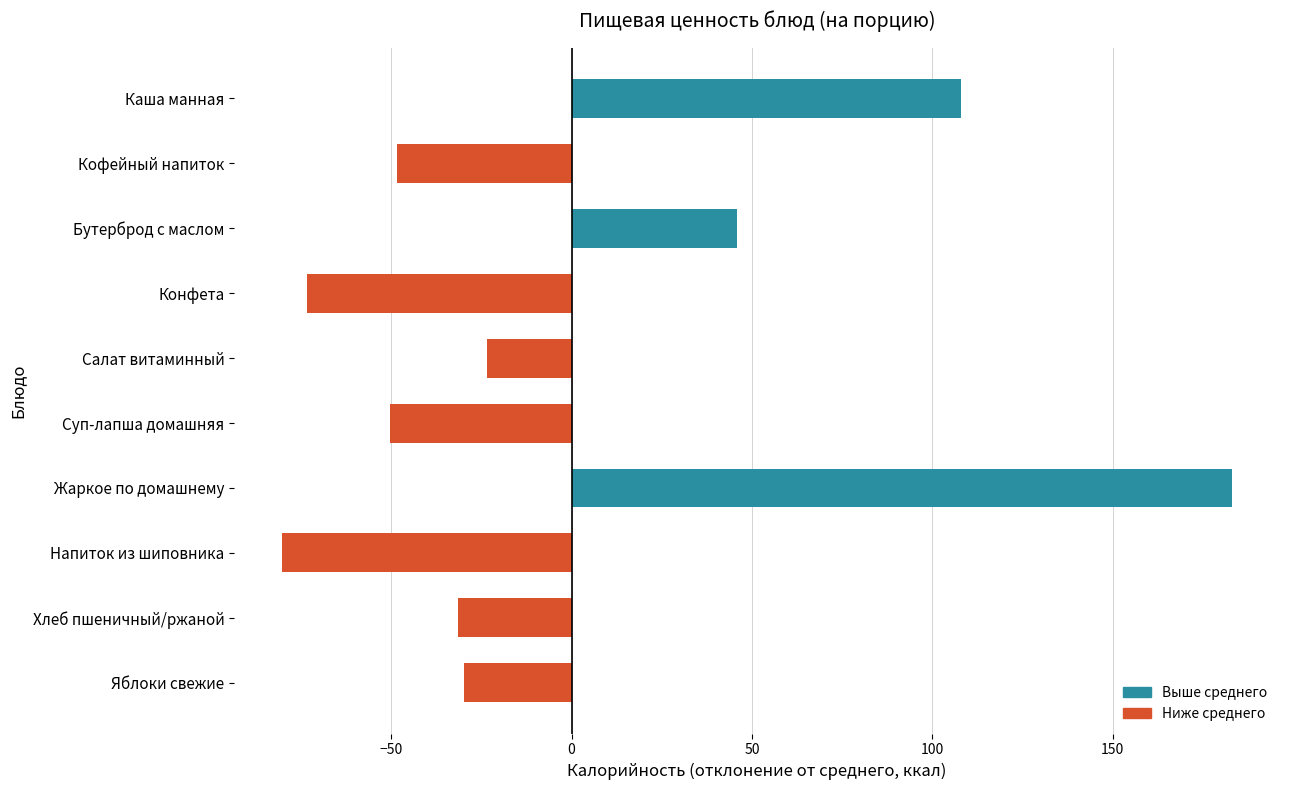

How many bars are there in total?

10